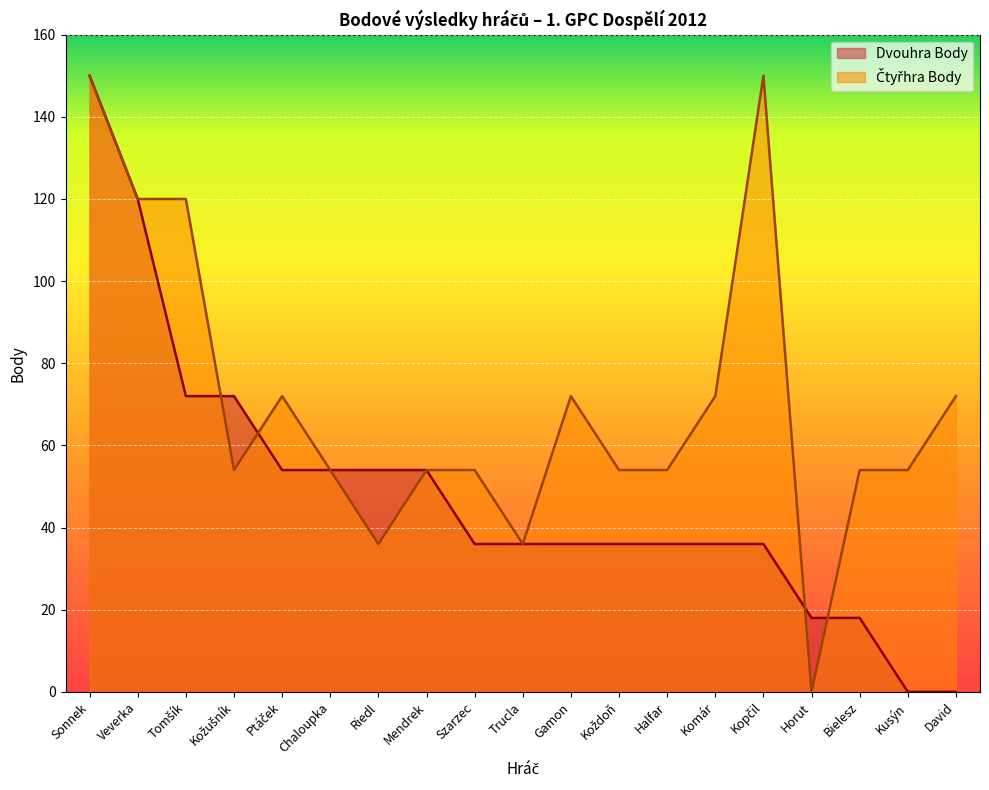

How many intersections are there between Dvouhra Body and Čtyřhra Body?

4